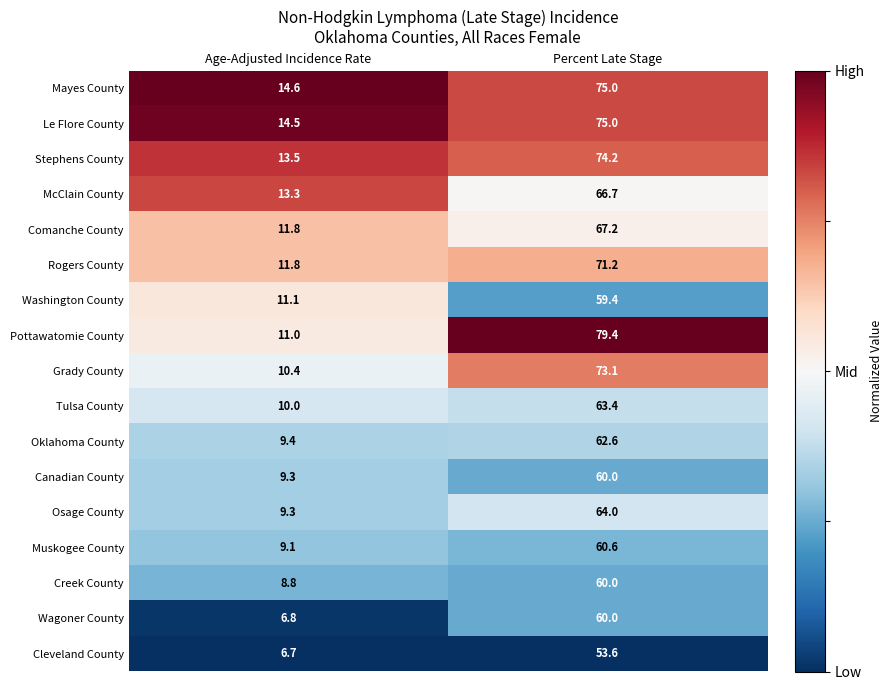

Which series has the largest total across all categories?

Pottawatomie County